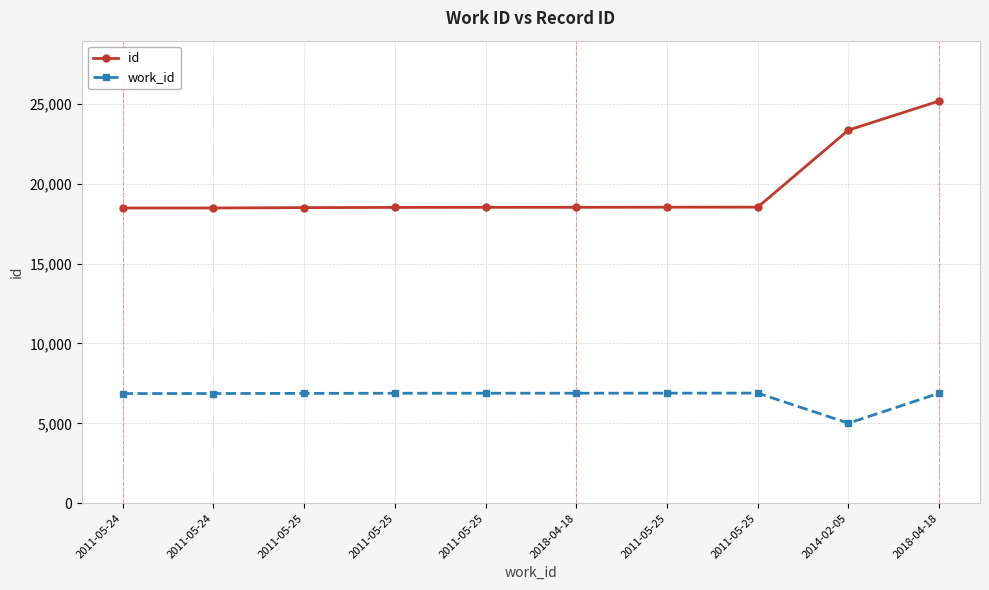

What is the total value across all series at 2011-05-25?

25381